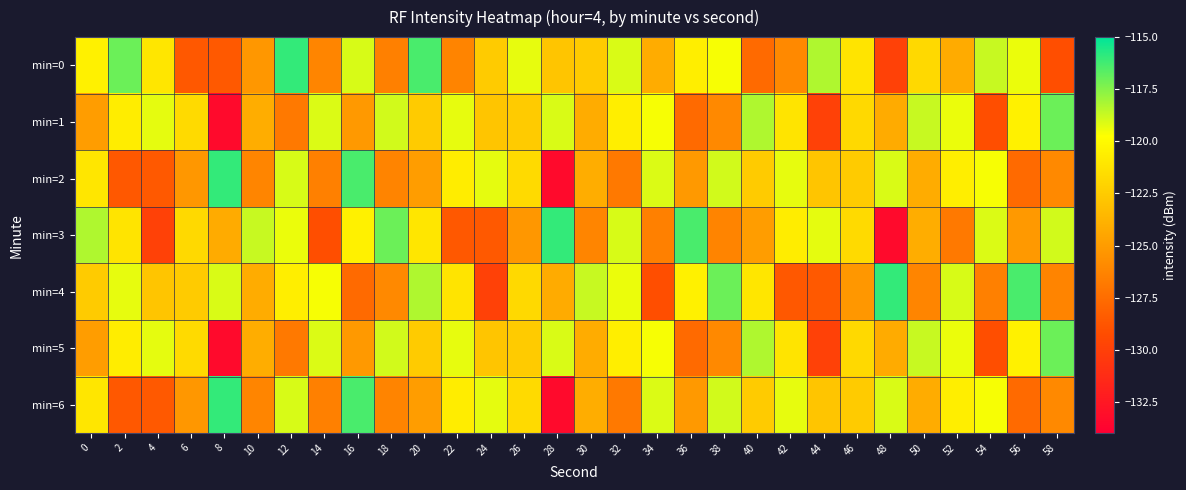

Which series has the largest total across all categories?

min=0